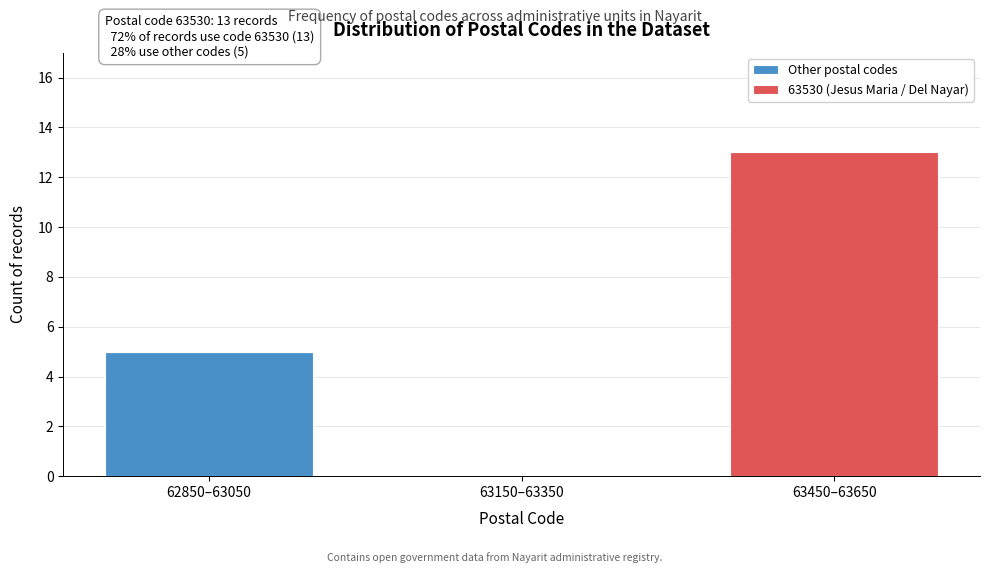

Reading right to left, list the values for the Other postal codes series.

63450–63650=0	63150–63350=0	62850–63050=5